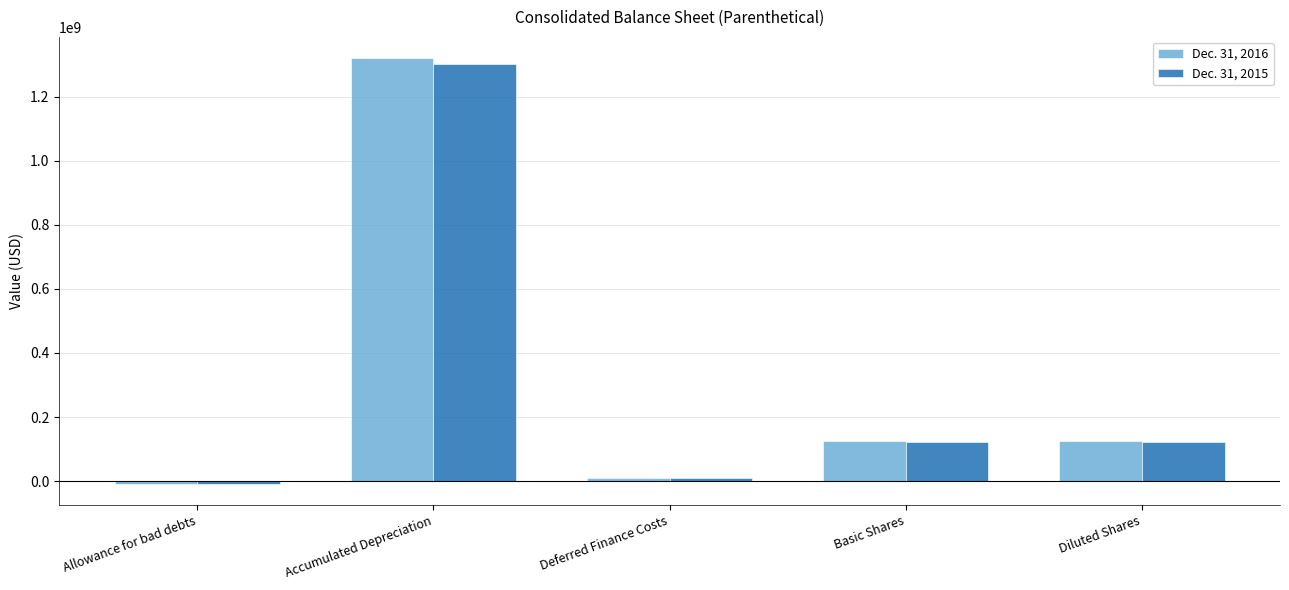

How many values in the Dec. 31, 2015 series are below 122562187?

2